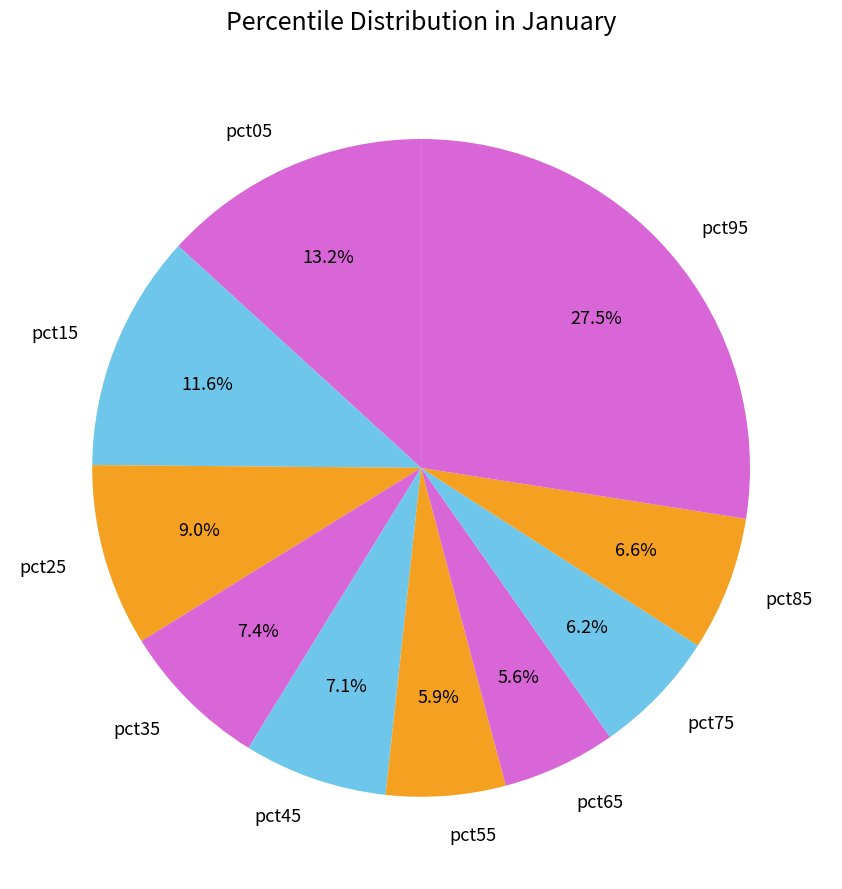

Does pct25 represent more than half of the total?

No